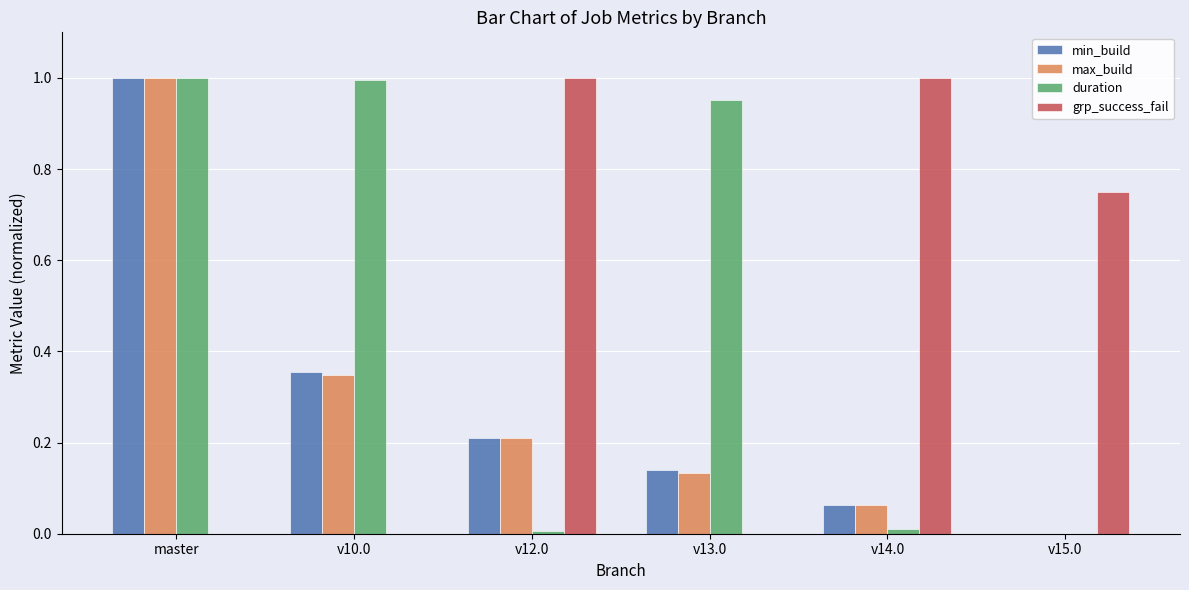

What is the sum of all min_build values?

1.8